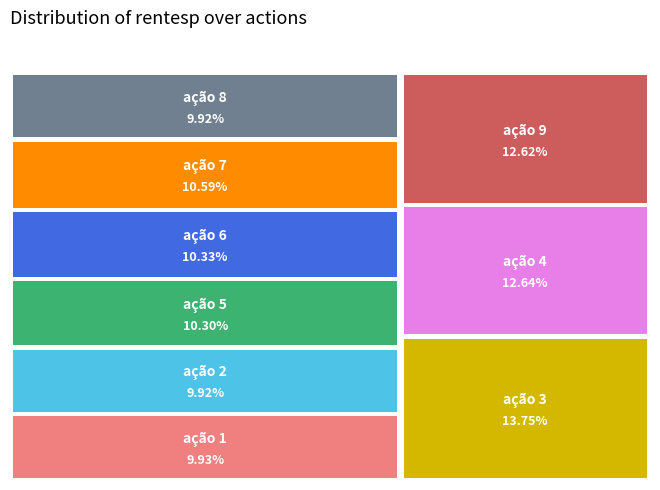

To the nearest percent, what is the average slice percentage?

11%